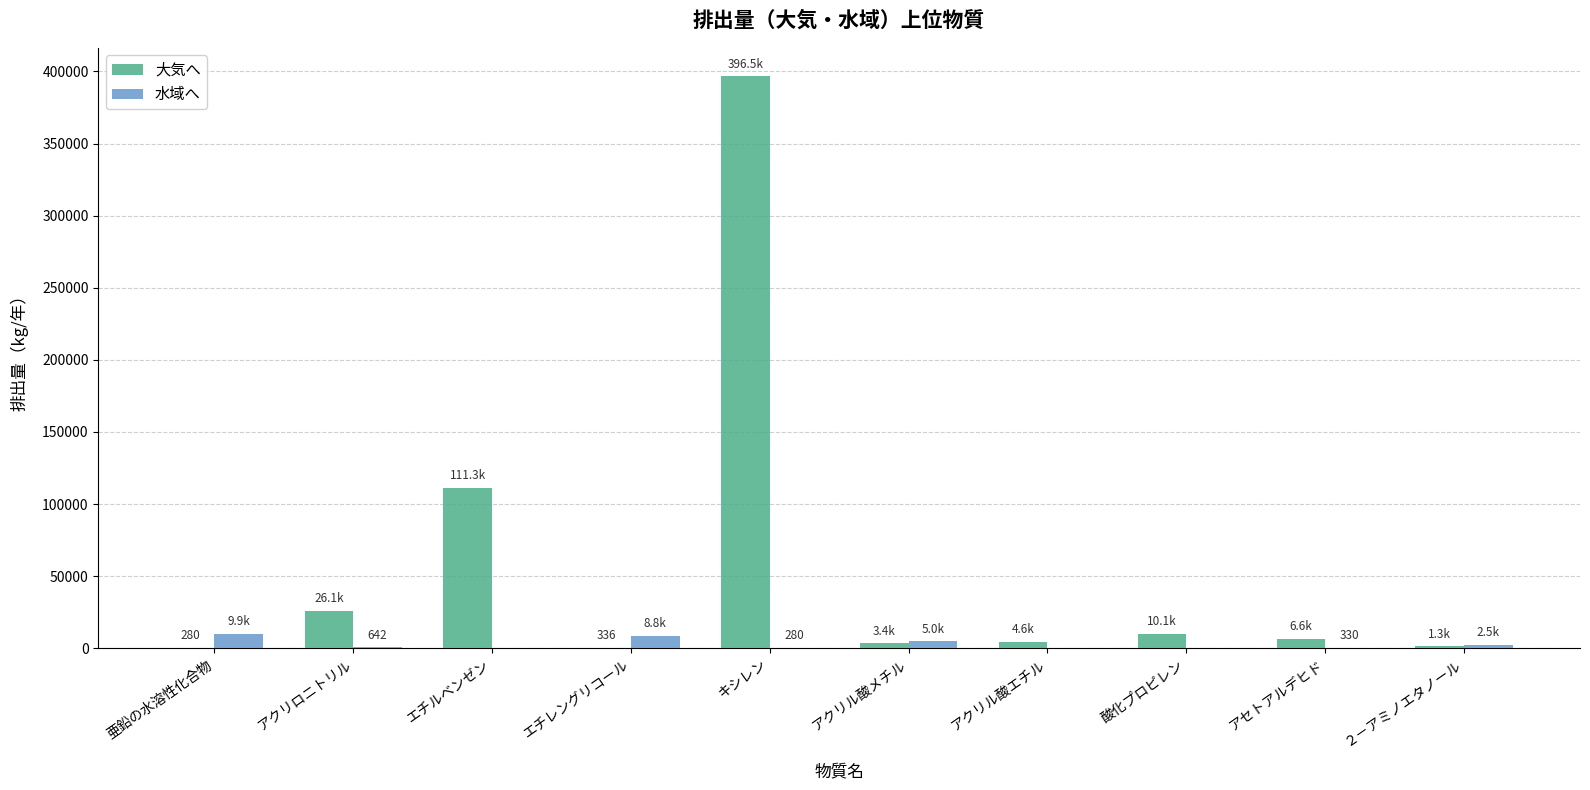

Between エチルベンゼン and エチレングリコール, which series saw the biggest shift?

大気へ